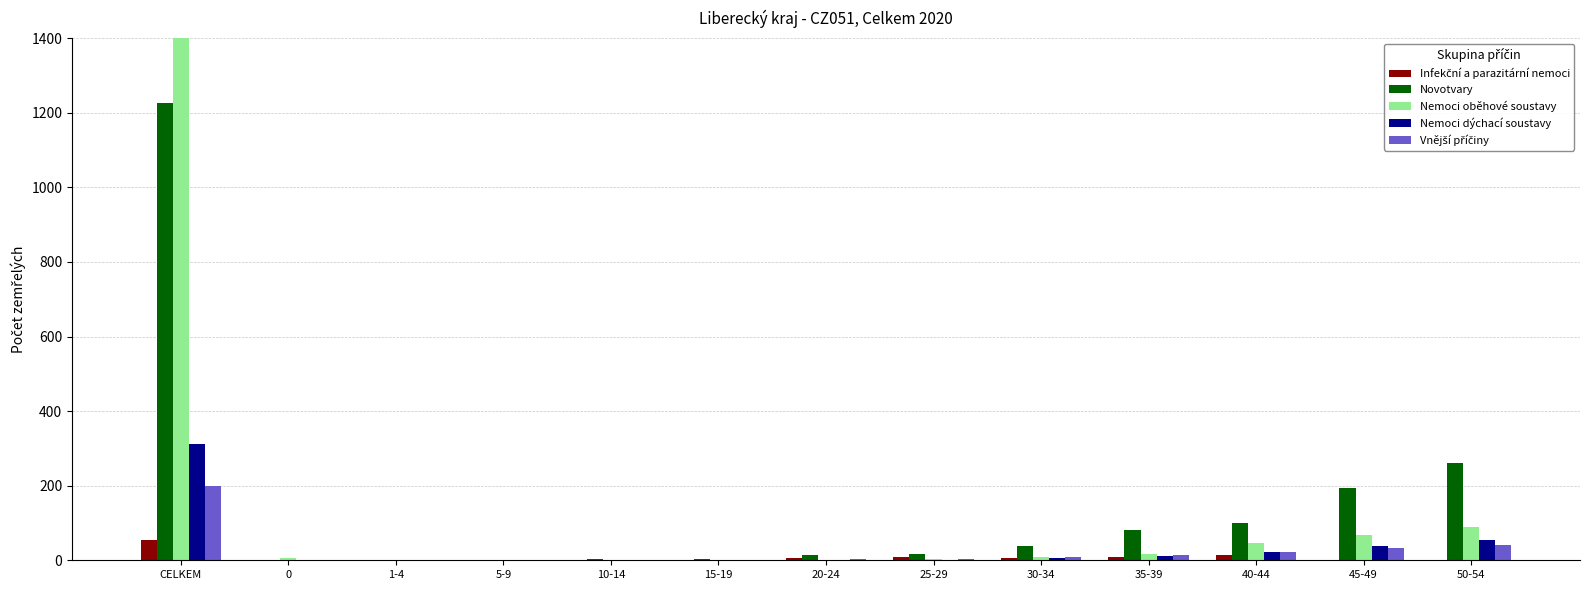

Does the chart contain any negative values?

No